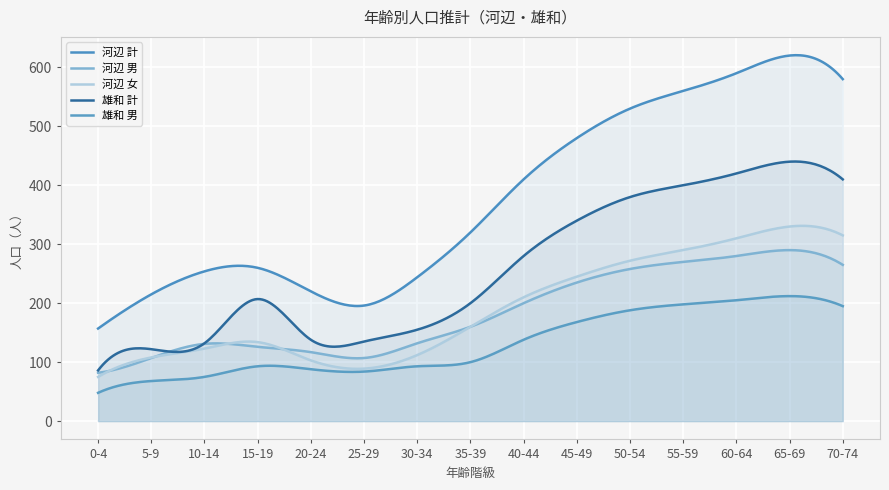

What is the label of the 9th point from the right?

30-34